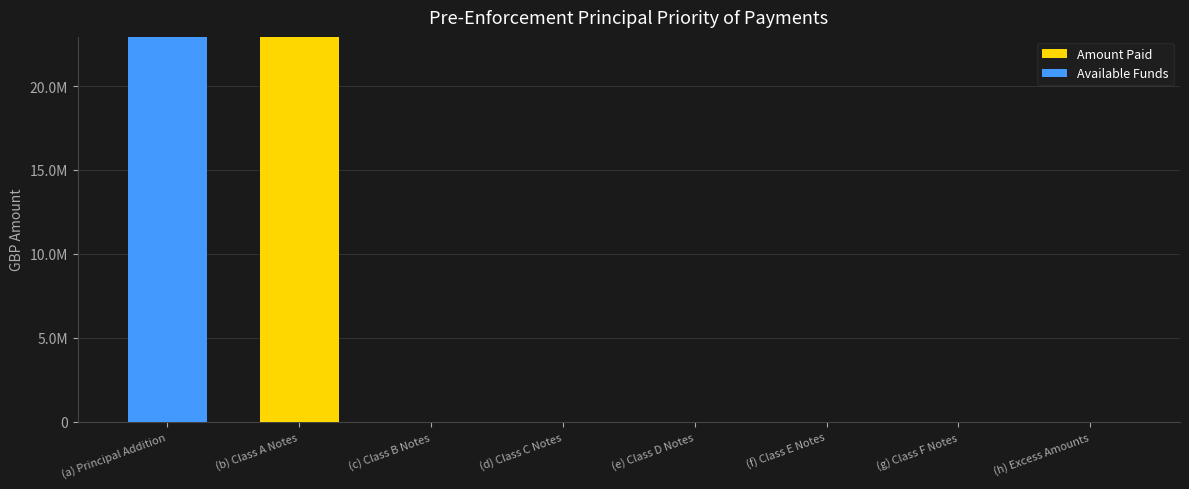

What position from the left is (d) Class C Notes?

4